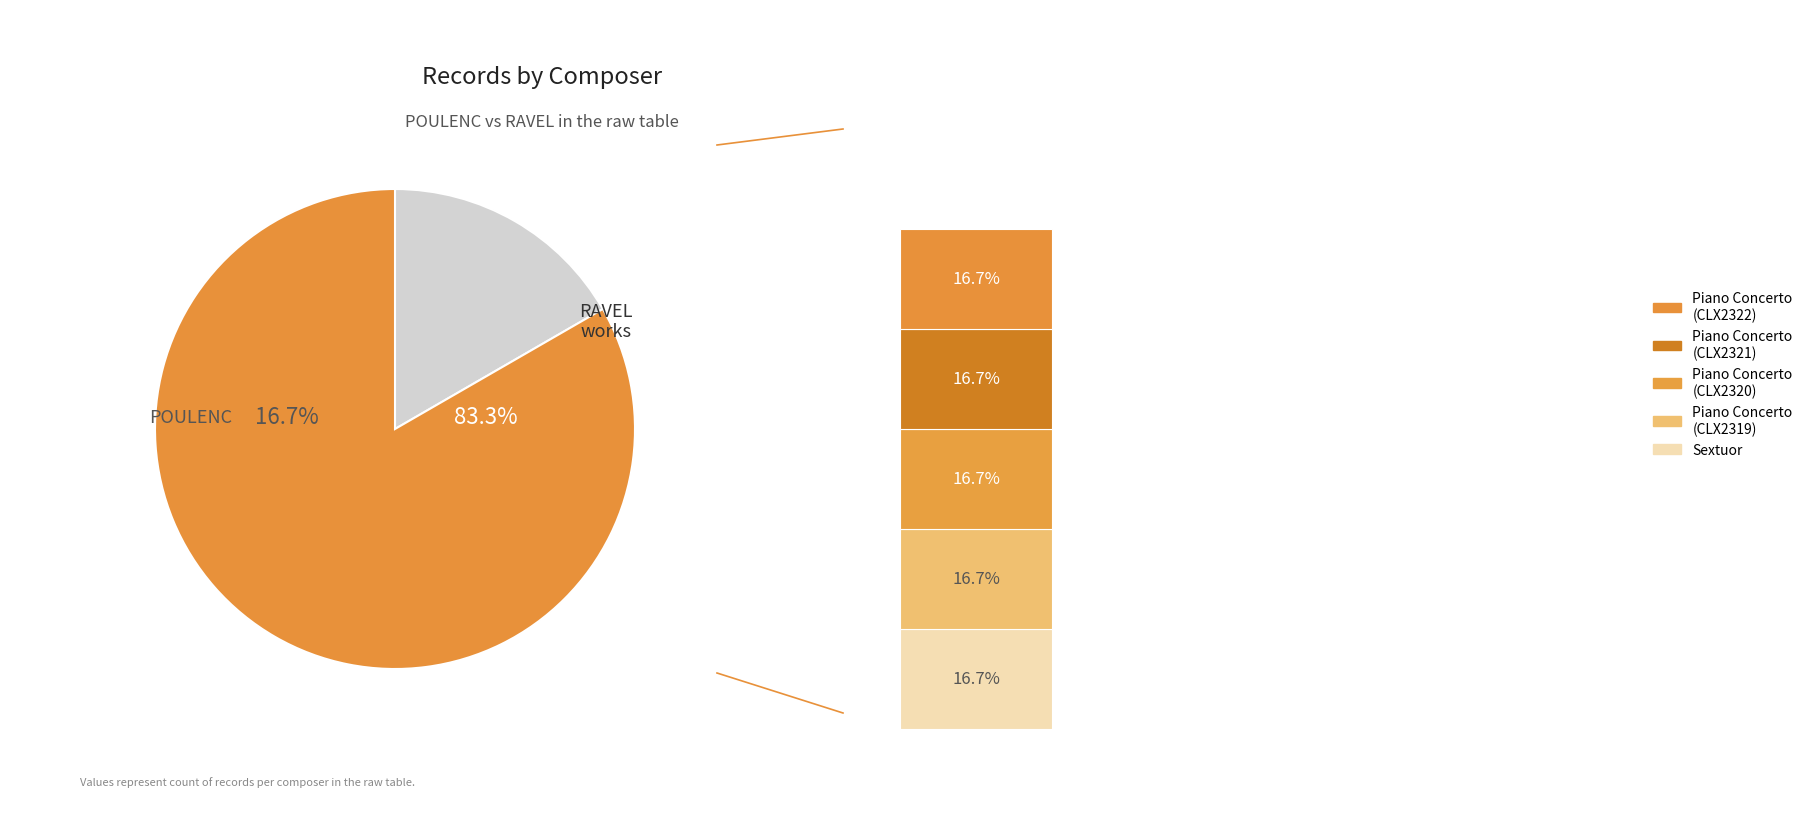

How many slices are in this pie chart?

2